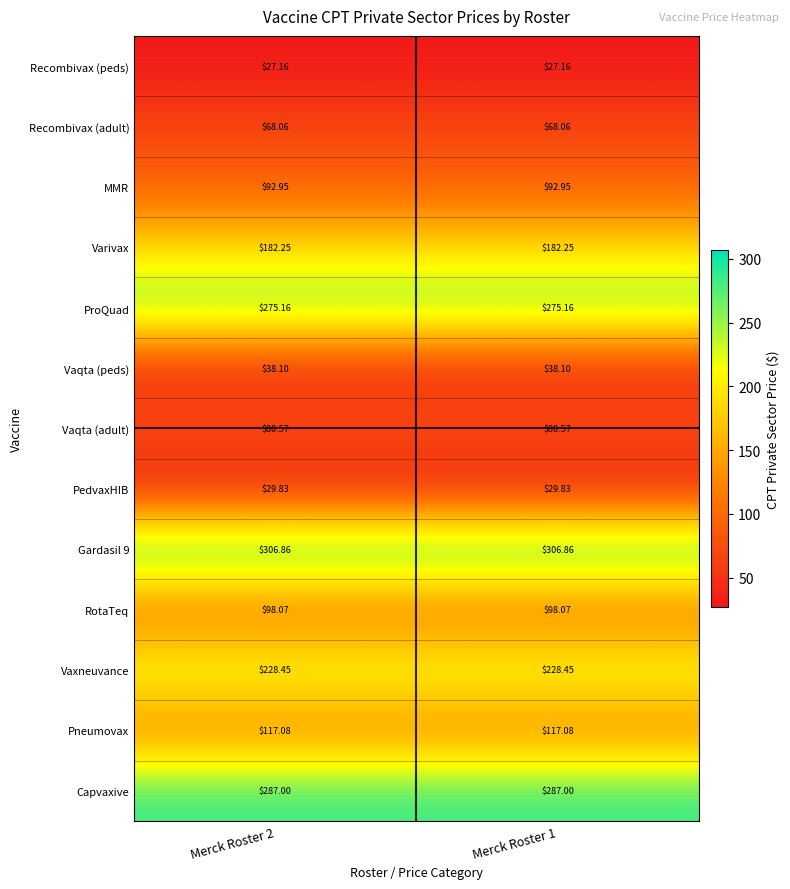

Reading left to right, transcribe all the data shown in this chart.

Recombivax (peds): Merck Roster 2=27.2	Merck Roster 1=27.2
Recombivax (adult): Merck Roster 2=68.1	Merck Roster 1=68.1
MMR: Merck Roster 2=93.0	Merck Roster 1=93.0
Varivax: Merck Roster 2=182.2	Merck Roster 1=182.2
ProQuad: Merck Roster 2=275.2	Merck Roster 1=275.2
Vaqta (peds): Merck Roster 2=38.1	Merck Roster 1=38.1
Vaqta (adult): Merck Roster 2=80.6	Merck Roster 1=80.6
PedvaxHIB: Merck Roster 2=29.8	Merck Roster 1=29.8
Gardasil 9: Merck Roster 2=306.9	Merck Roster 1=306.9
RotaTeq: Merck Roster 2=98.1	Merck Roster 1=98.1
Vaxneuvance: Merck Roster 2=228.4	Merck Roster 1=228.4
Pneumovax: Merck Roster 2=117.1	Merck Roster 1=117.1
Capvaxive: Merck Roster 2=287.0	Merck Roster 1=287.0